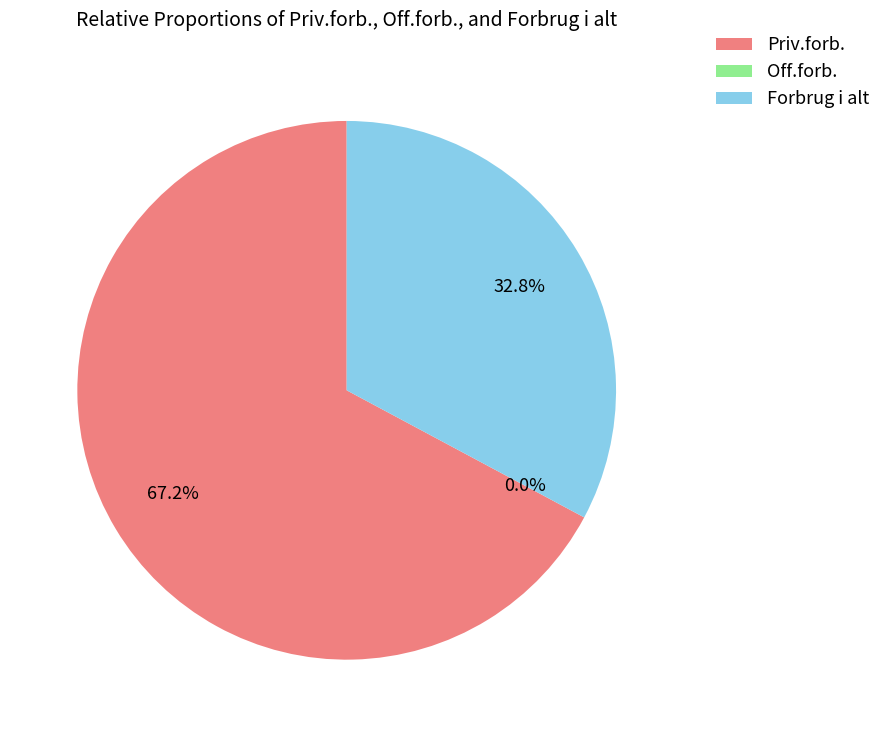

Combined, what portion of the pie is Off.forb. and Priv.forb.?

67.2%